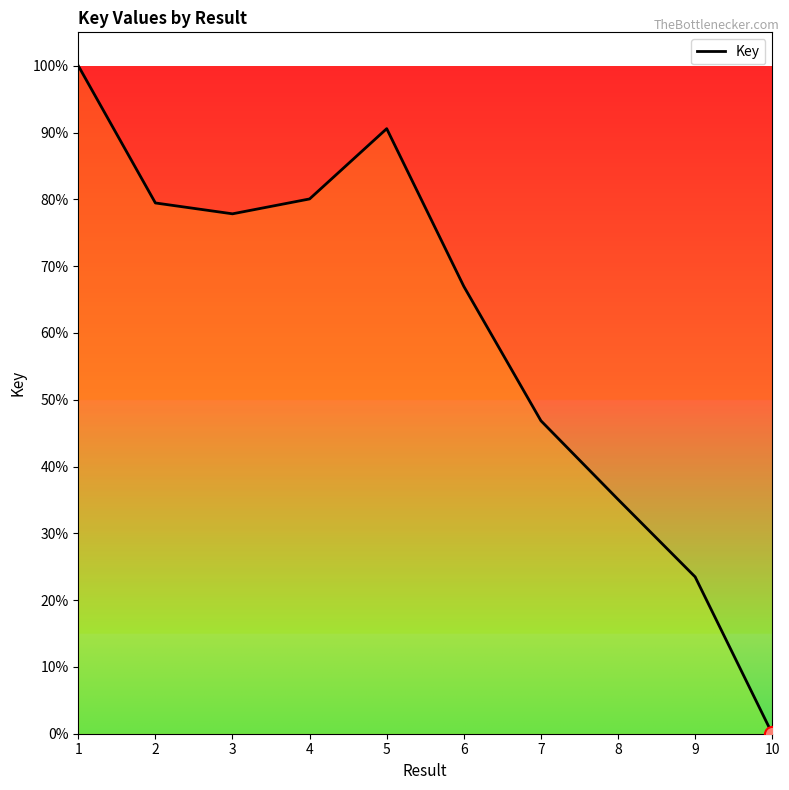

What is the ratio of the value at 8 to the value at 3?

0.5